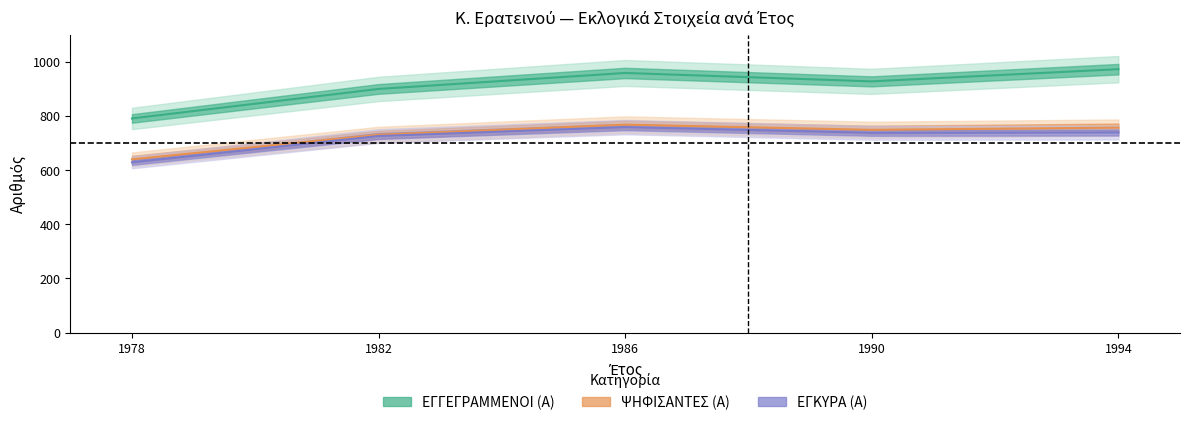

What is the approximate value of ΕΓΚΥΡΑ (Α) at 1982, to the nearest 10?

730